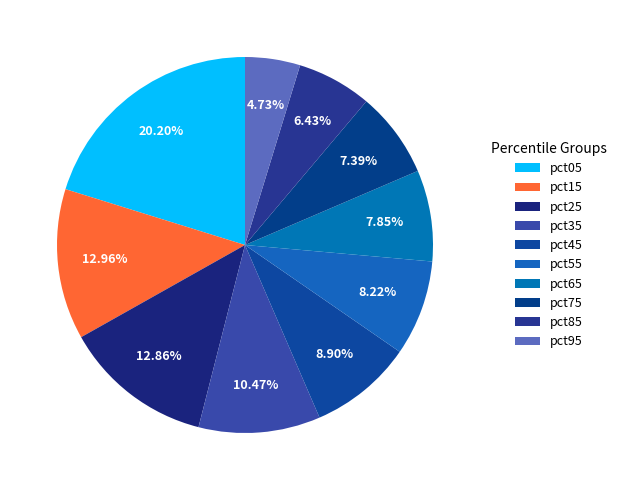

What is the largest slice in the pie chart?

pct05